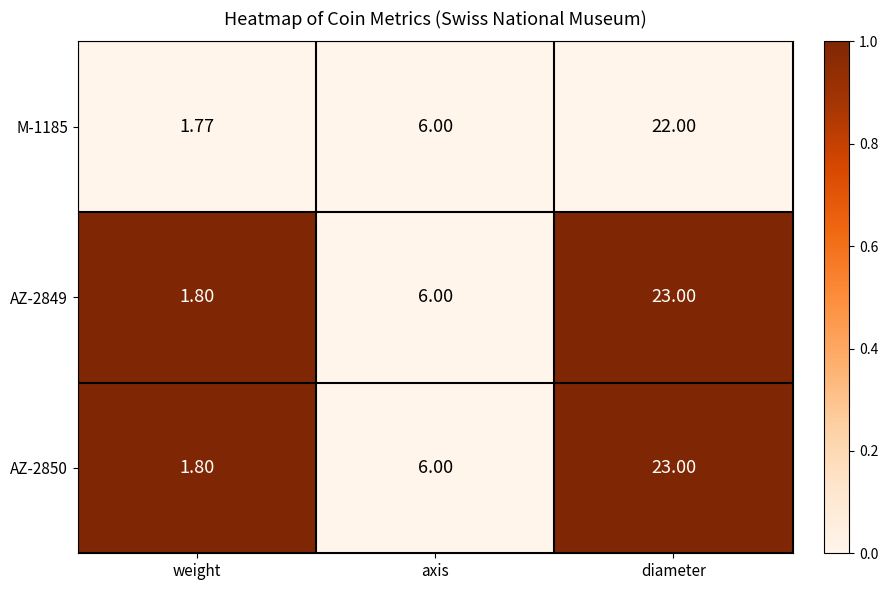

At which category is the sum across all series the highest?

diameter